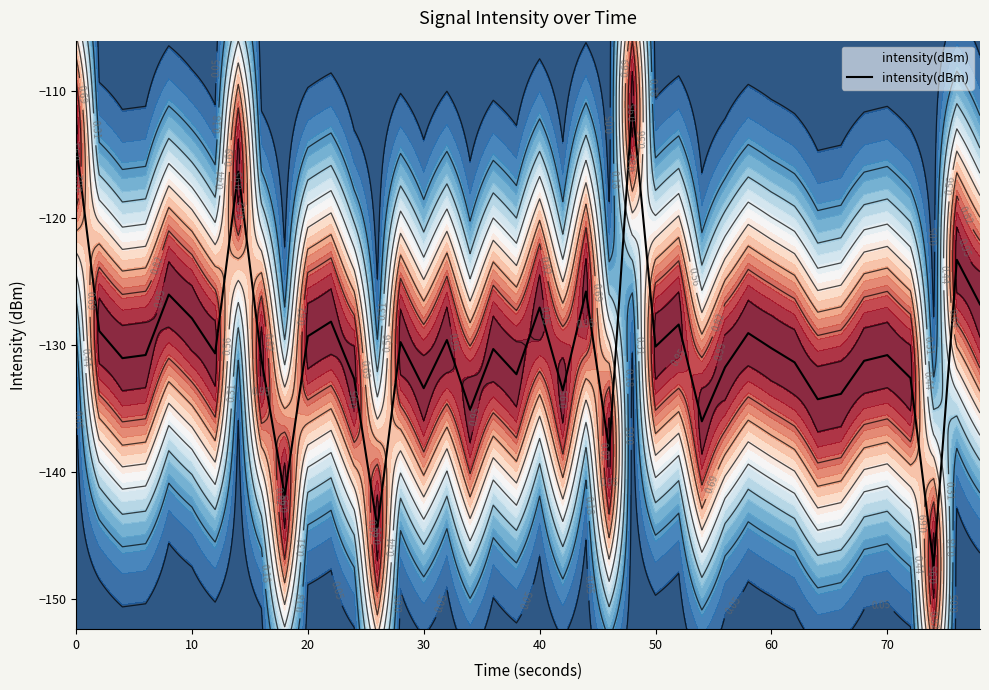

What is the smallest value displayed?

-147.4